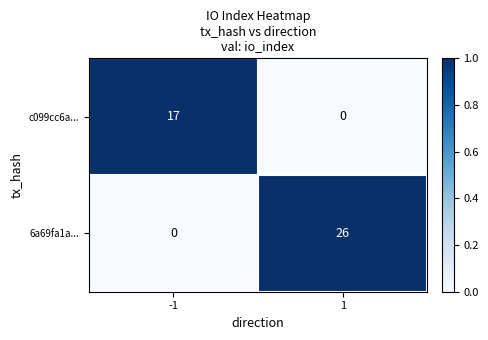

What is the spread (max minus min) of values at 1?

26